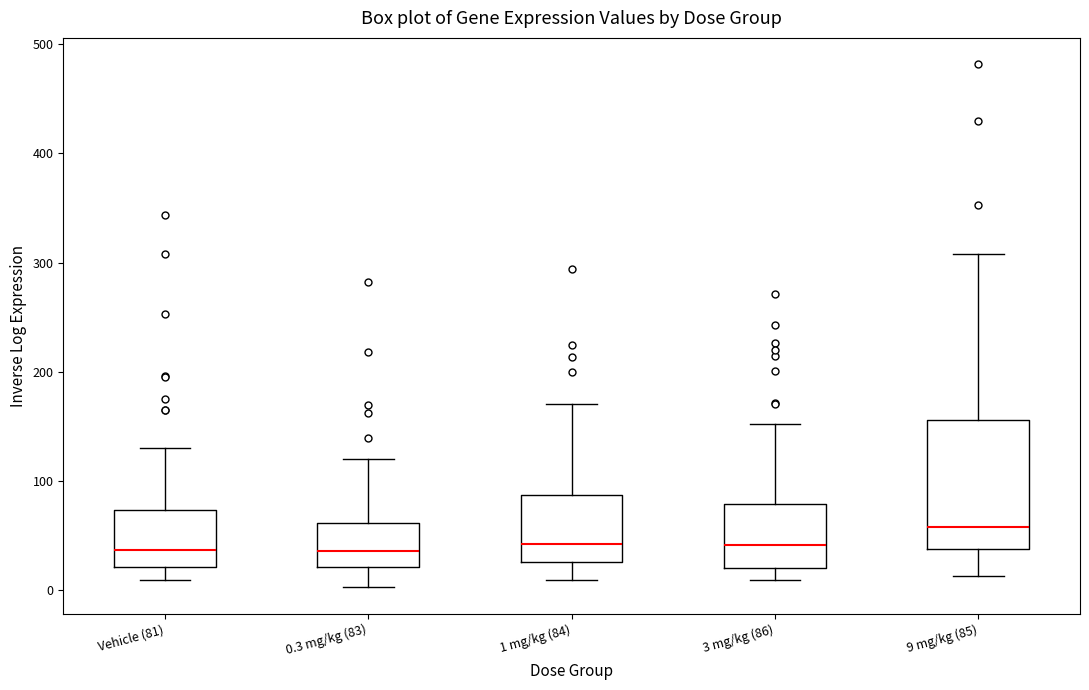

Which box is the tallest, from its lower edge to its upper edge?

9 mg/kg (85)